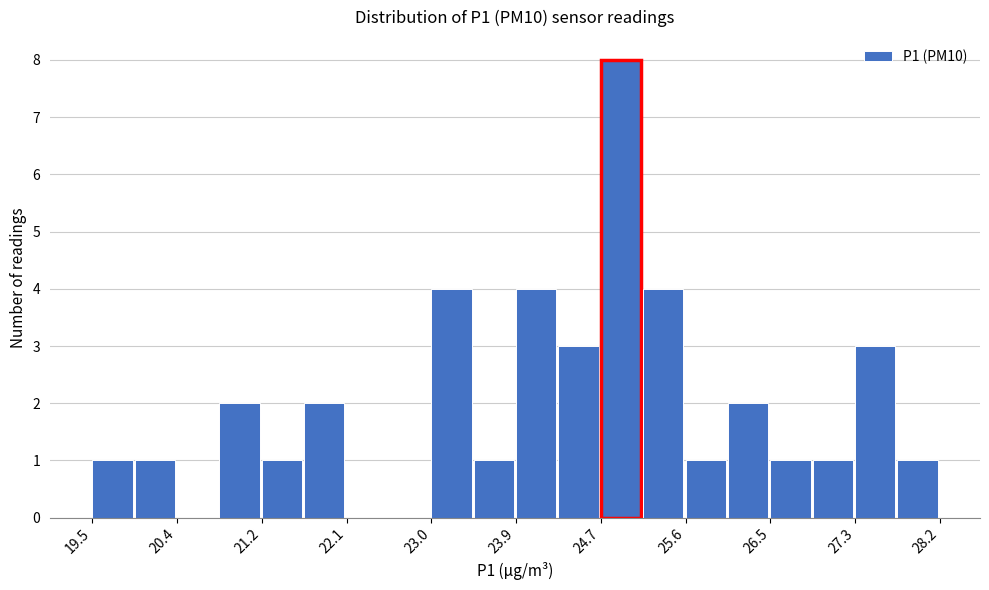

Reading left to right, list every bar in this chart as the range it spans on the x-axis followed by its height. Neither the bar edges nor the heights are printed on the chart, so give them approximately, as read against the axes.

19.5 to 19.9: 1
19.9 to 20.4: 1
20.4 to 20.8: 0
20.8 to 21.2: 2
21.2 to 21.7: 1
21.7 to 22.1: 2
22.1 to 22.5: 0
22.5 to 23.0: 0
23.0 to 23.4: 4
23.4 to 23.9: 1
23.9 to 24.3: 4
24.3 to 24.7: 3
24.7 to 25.2: 8
25.2 to 25.6: 4
25.6 to 26.0: 1
26.0 to 26.5: 2
26.5 to 26.9: 1
26.9 to 27.3: 1
27.3 to 27.8: 3
27.8 to 28.2: 1